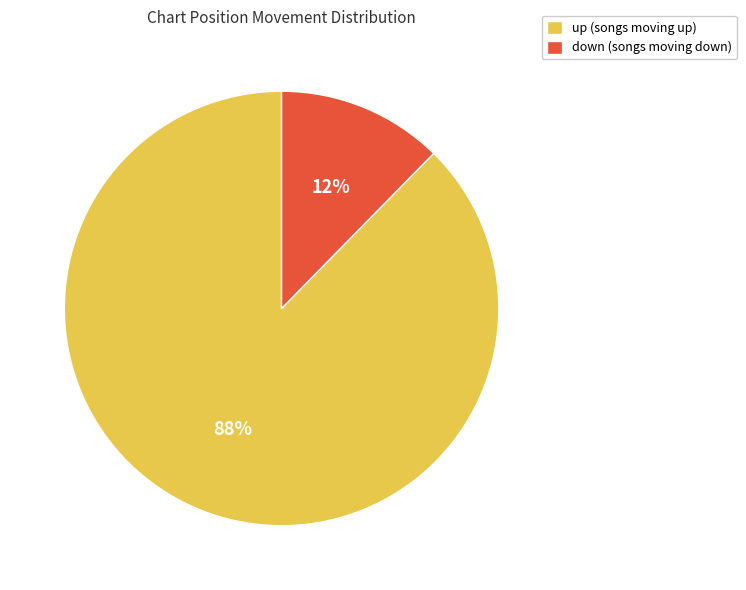

How many slices are in this pie chart?

2